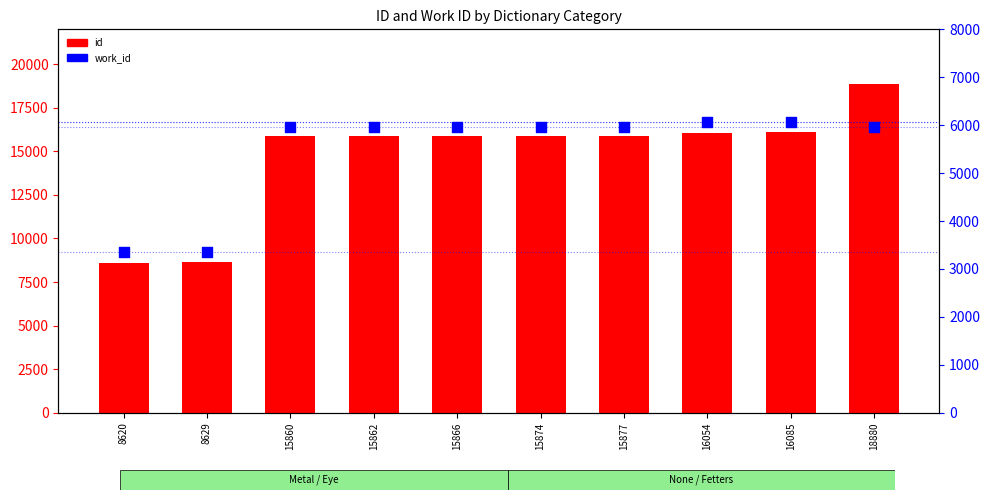

At how many categories does at least one series exceed 4635?

10